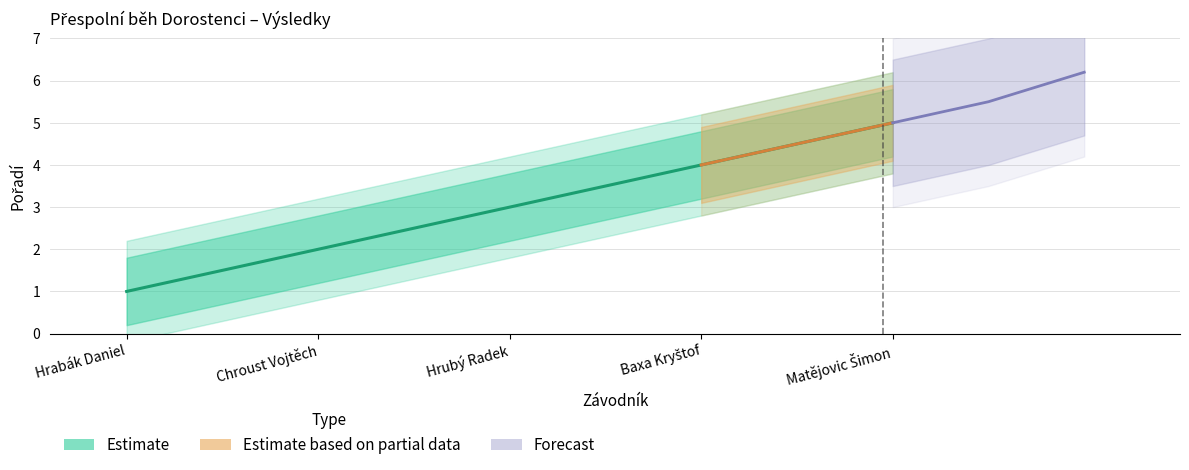

True or false: there are more than 2 points higher than both neighbors.

False